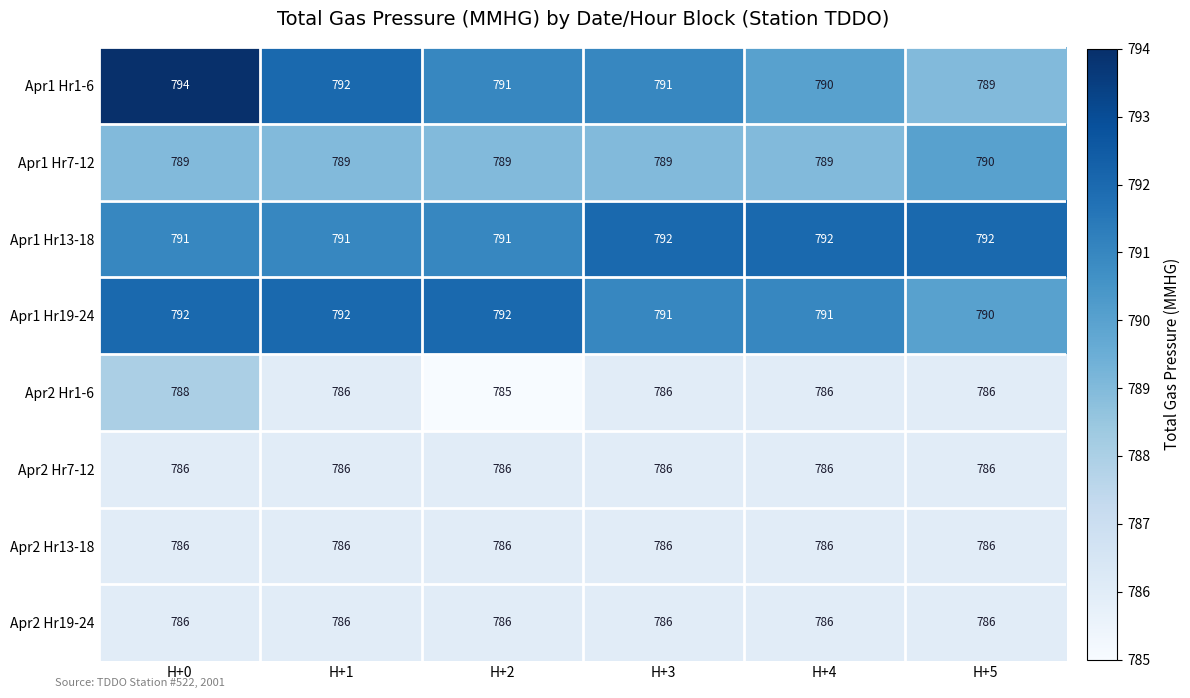

Which label corresponds to the largest value in the chart?

H+0